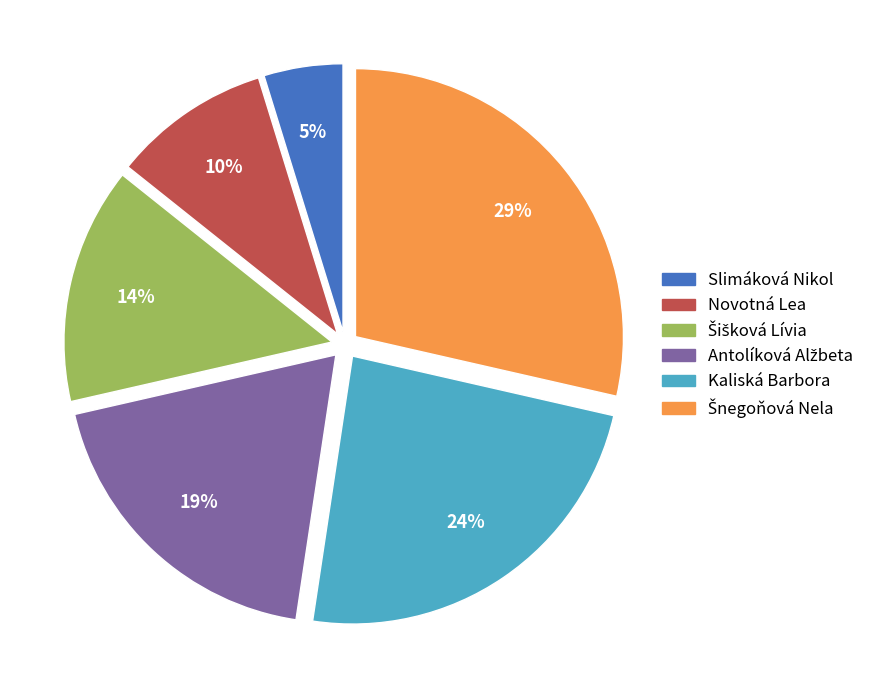

How many slices are in this pie chart?

6